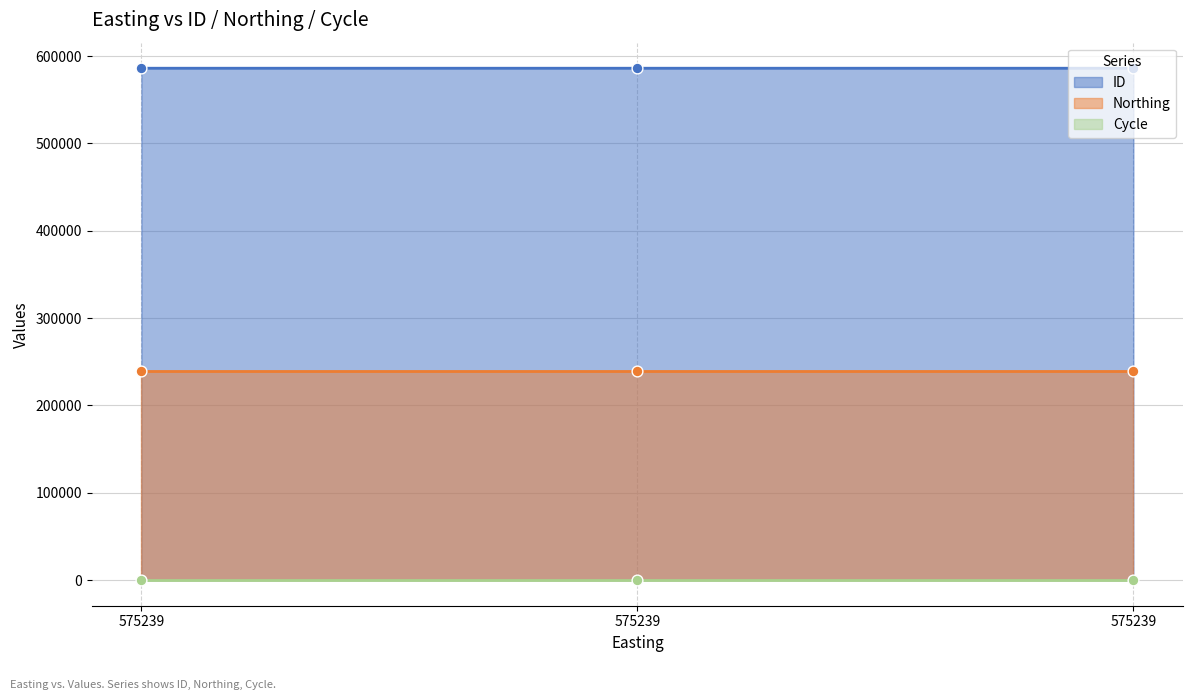

Which series has the largest Y range (max minus min)?

ID